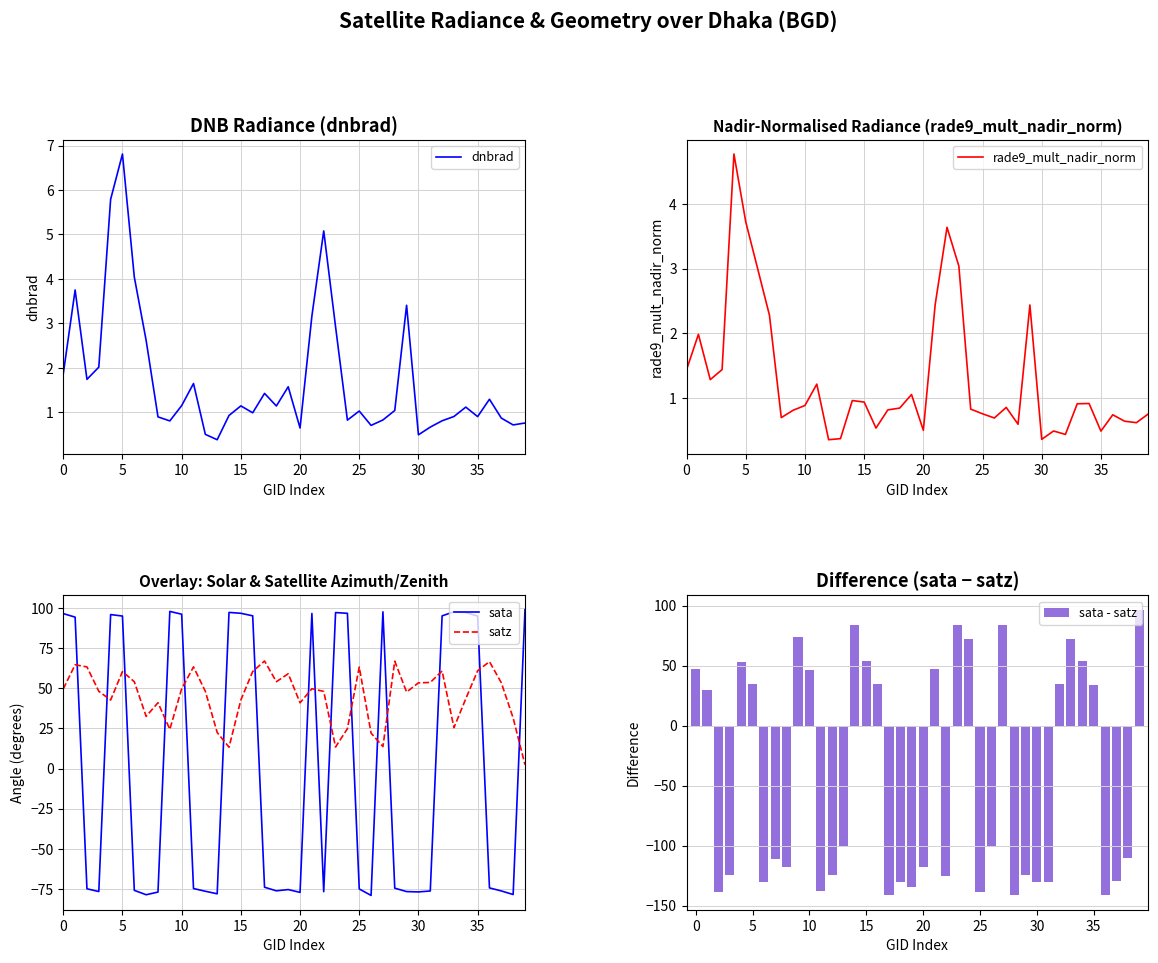

The satz series shows 64.8 at 20. True or false?

False